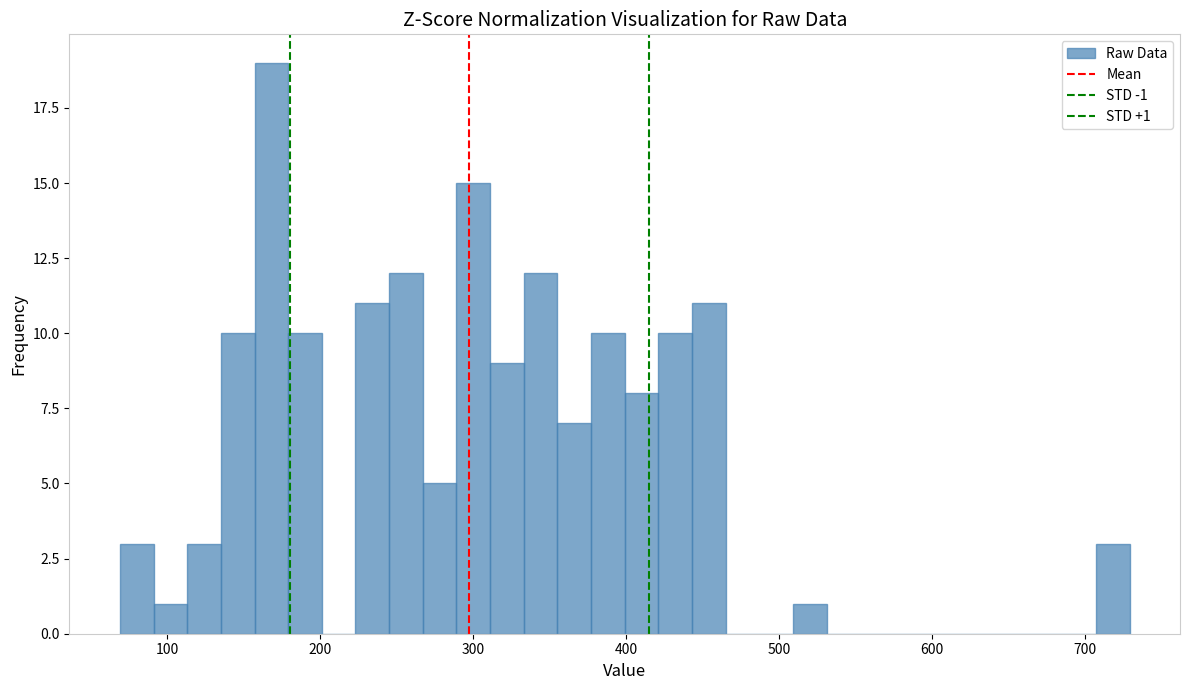

Around what value on the x-axis is the tallest bar? Give the approximate position of its centre, as read against the axis.

170